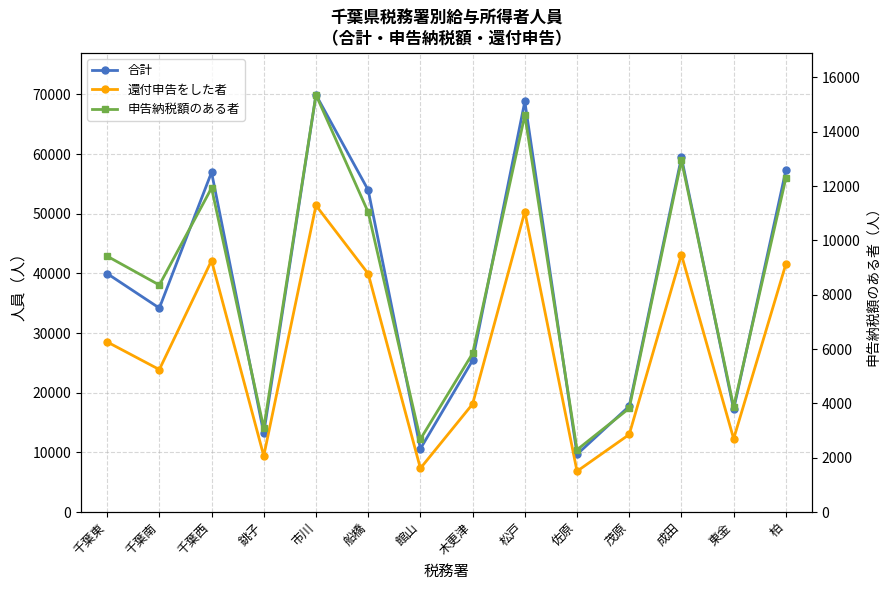

Which category has the lowest value in the 申告納税額のある者 series?

佐原